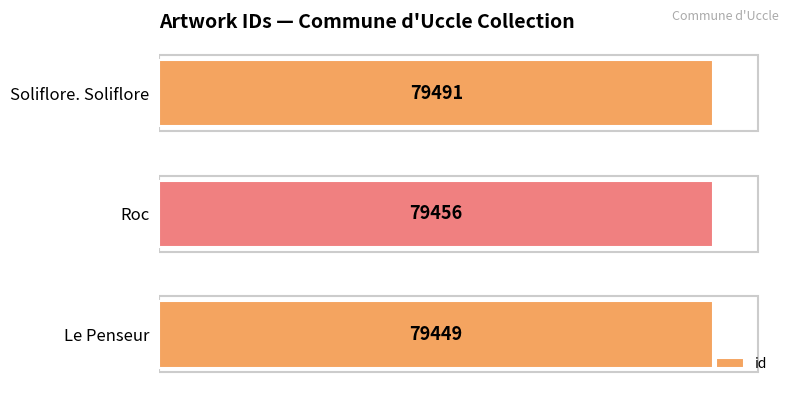

What is the change in value from Roc to Soliflore. Soliflore?

+35